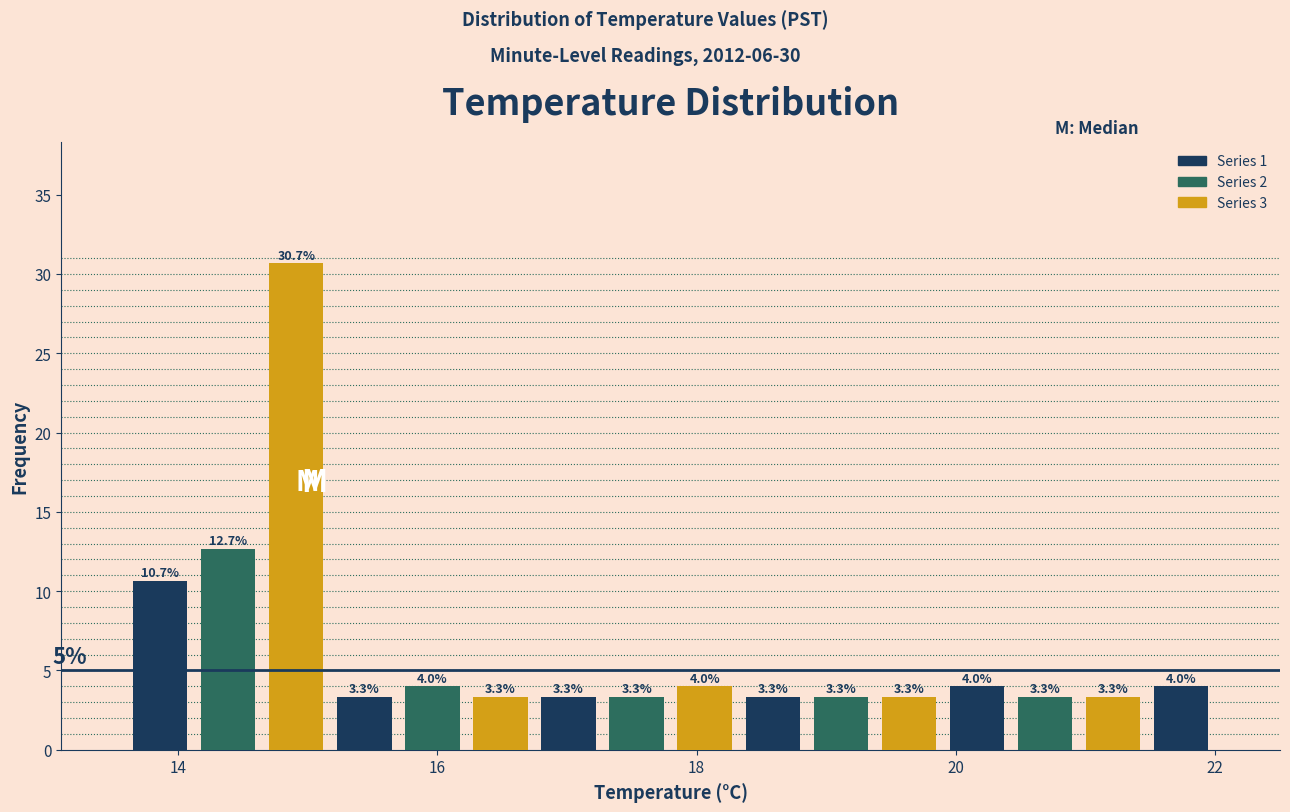

Read against the x-axis, roughly where is the centre of the tallest bar?

15.0